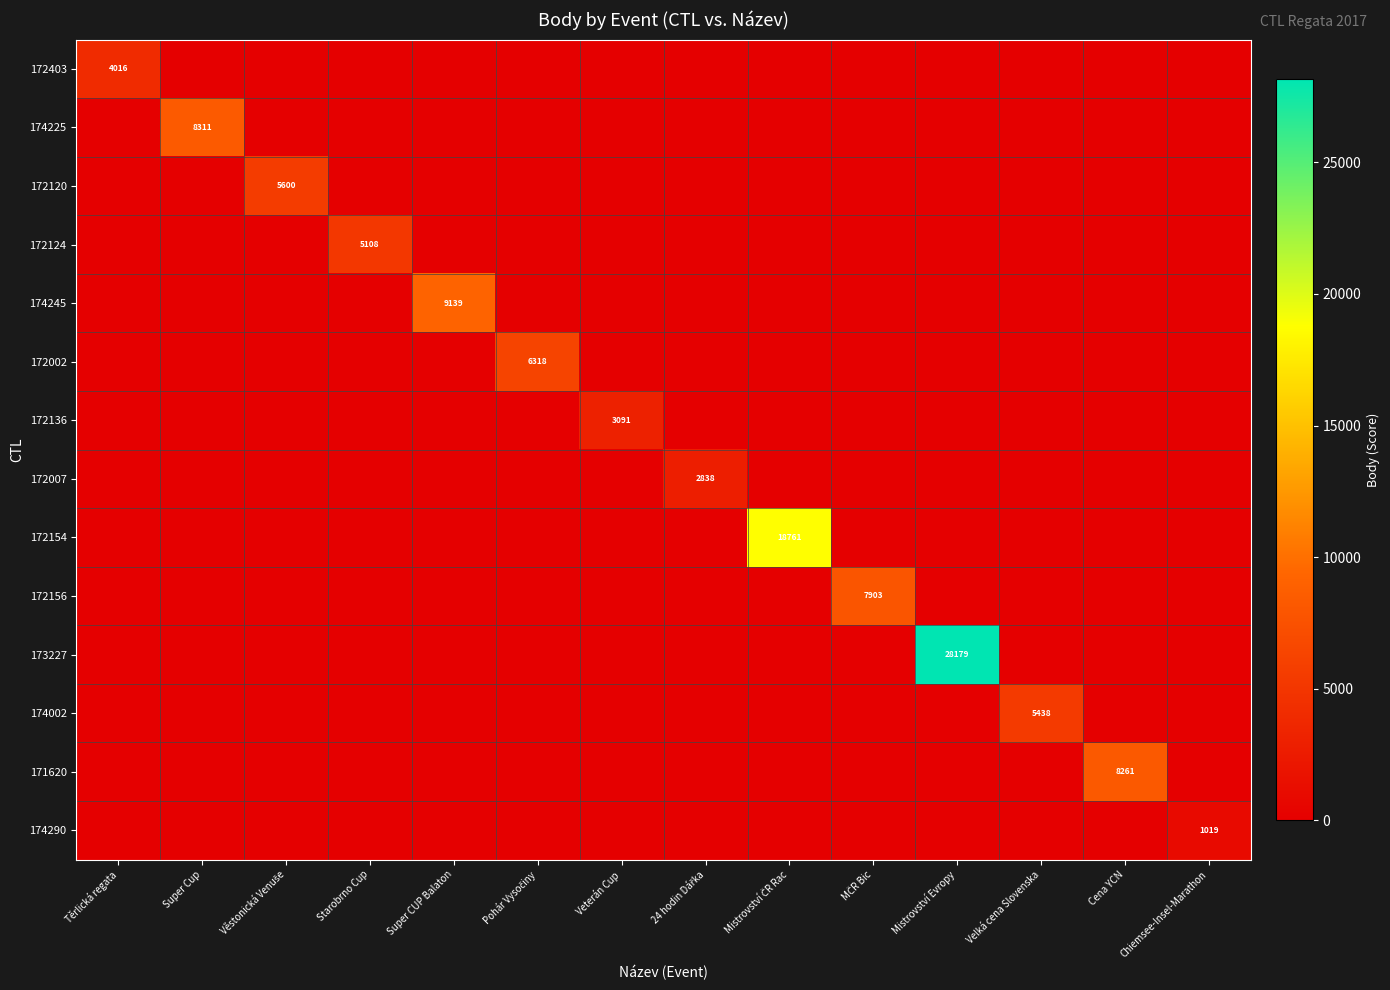

Which category has the lowest value across all series?

Super Cup